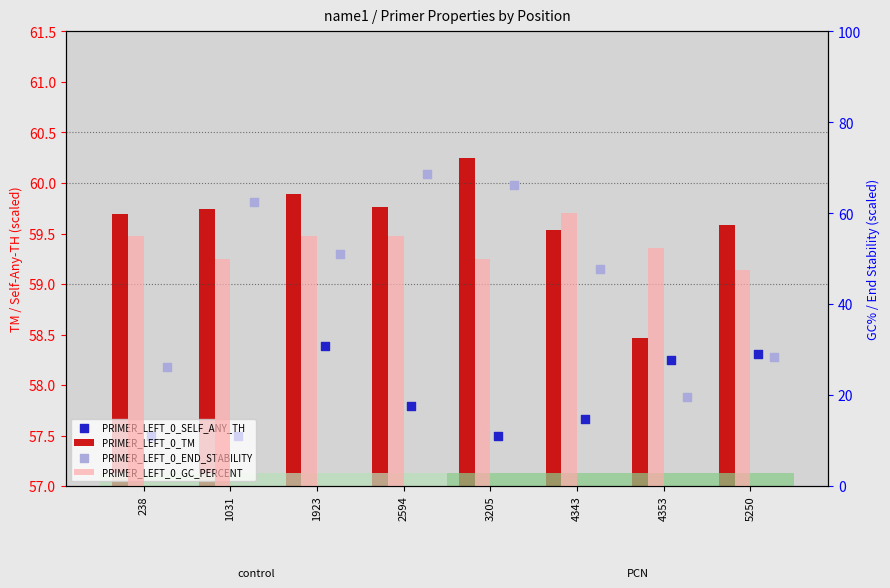

What is the total value across all series at 1031?

229.8